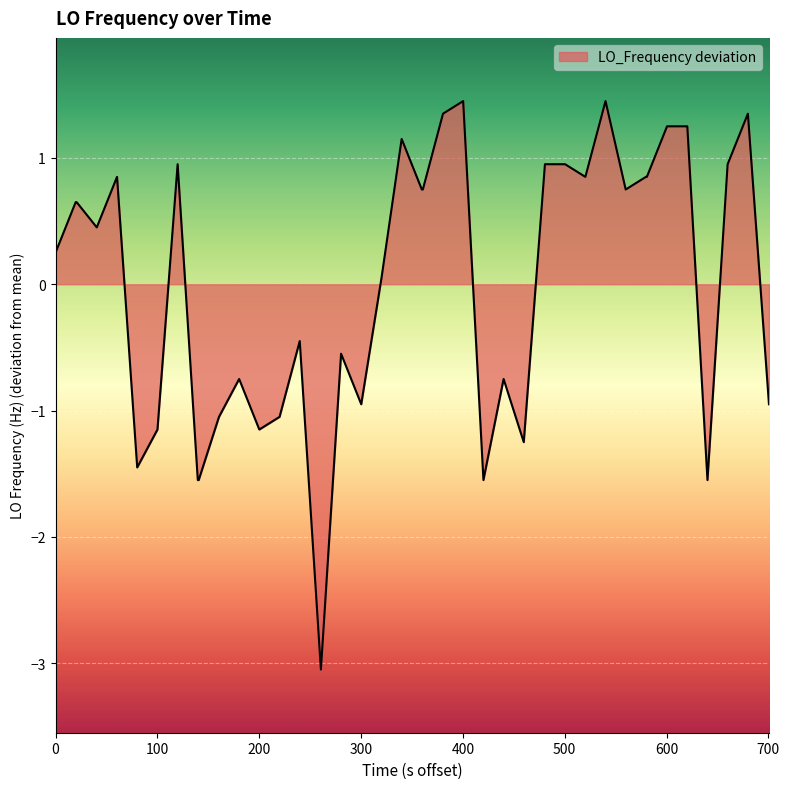

What is the minimum value shown in the chart?

-3.1